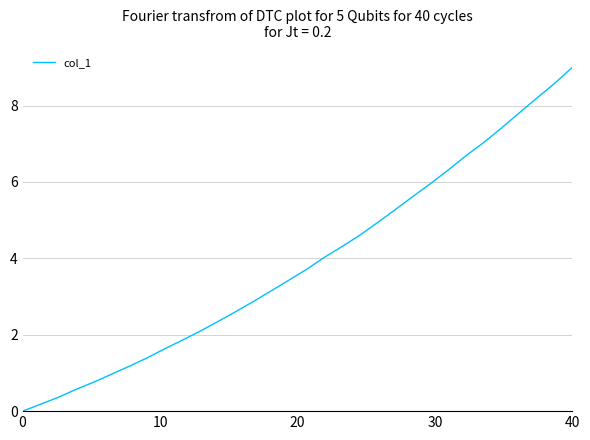

What is the difference between the maximum and minimum values?

9.0